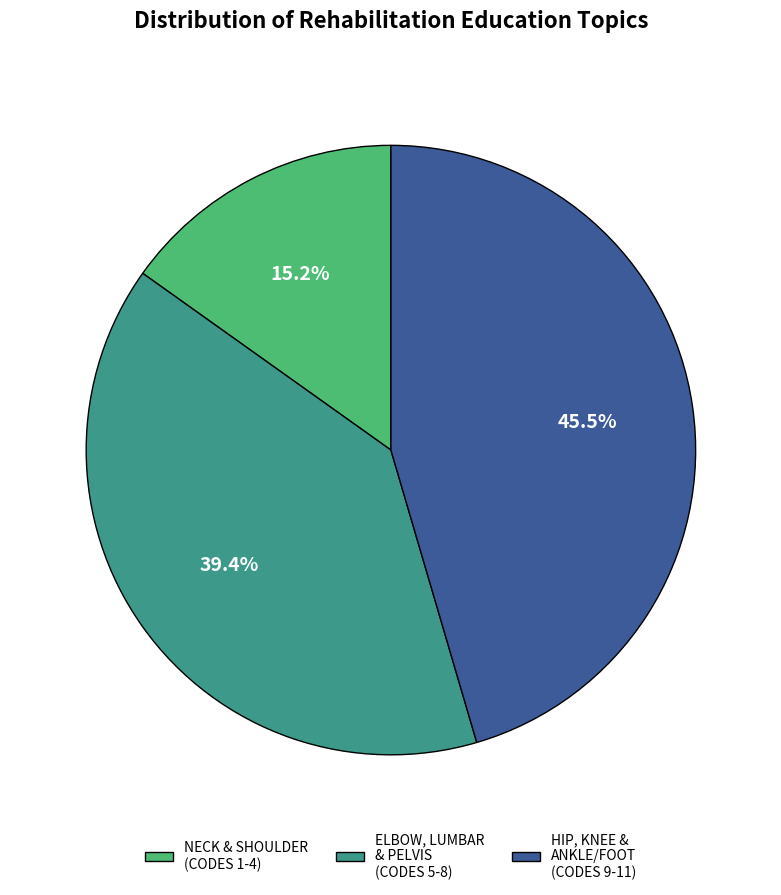

Is the sum of ELBOW, LUMBAR & PELVIS (CODES 5-8) and NECK & SHOULDER (CODES 1-4) greater than half?

Yes